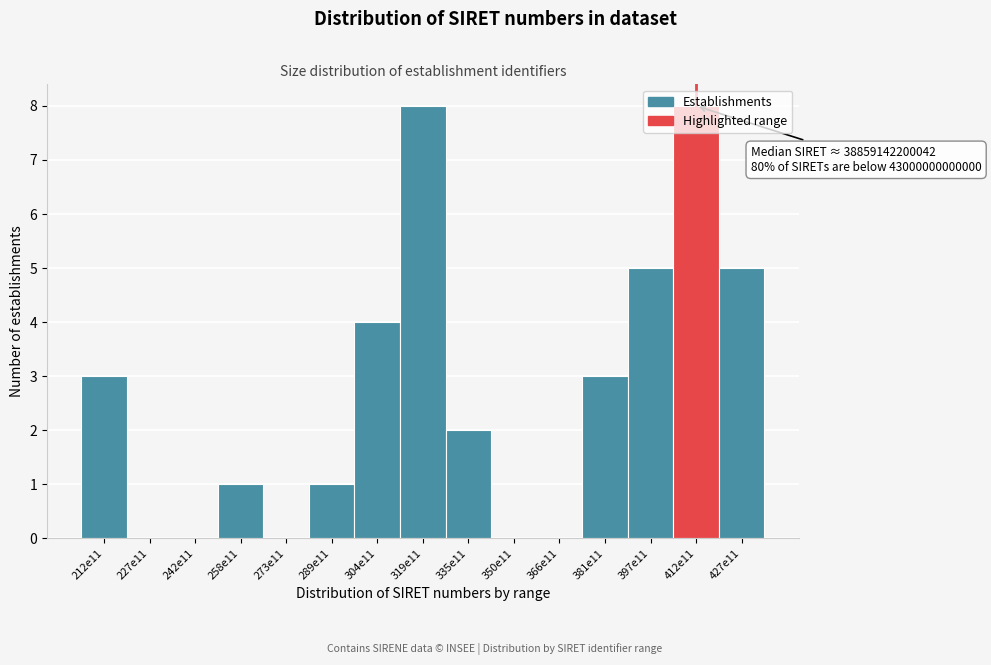

What is the sum of the values at 397e11 and 273e11?

5